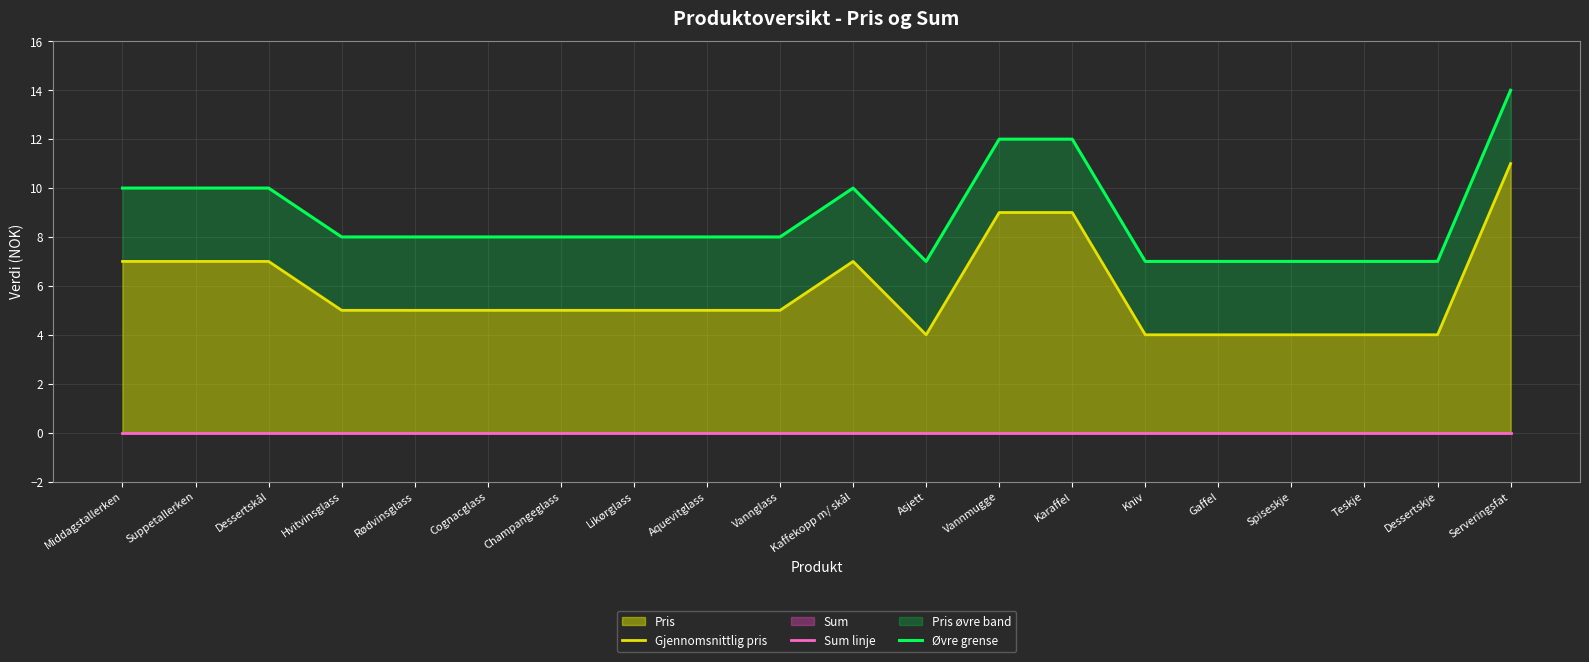

True or false: Øvre grense has more than 0 points higher than both neighbors.

True